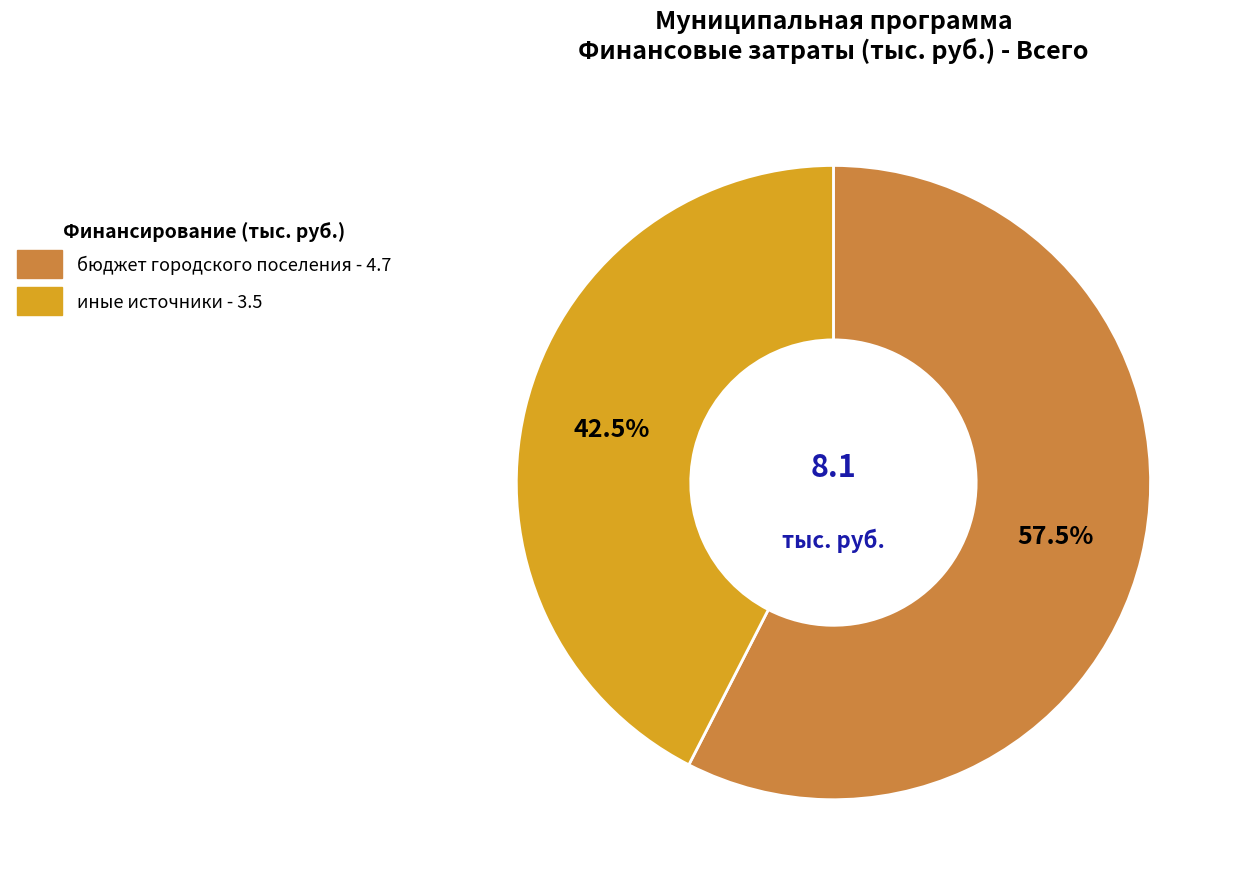

Does any single category account for the majority?

Yes